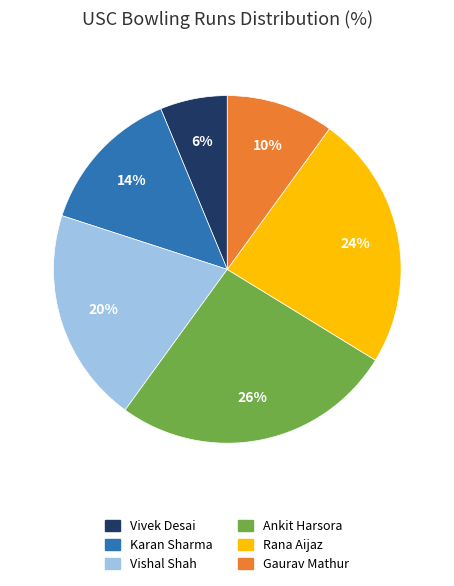

Which has a higher value, Vivek Desai or Karan Sharma?

Karan Sharma